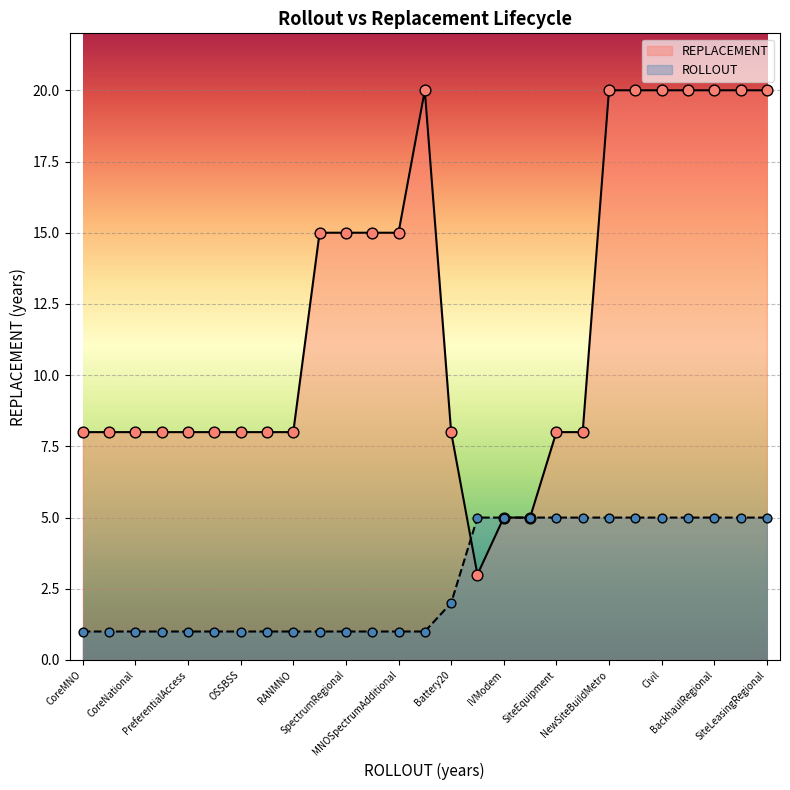

What is the change in value from CoreMNO to MNOSpectrumExisting?

+7